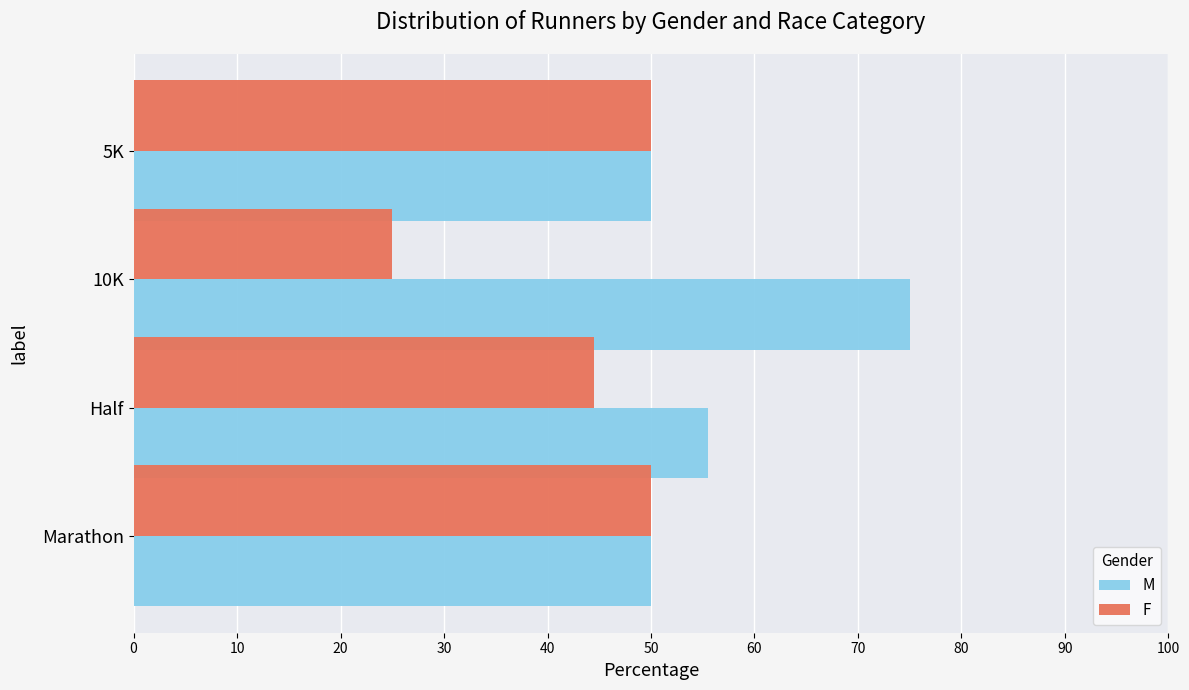

What is the spread (max minus min) of values at 10K?

50.0